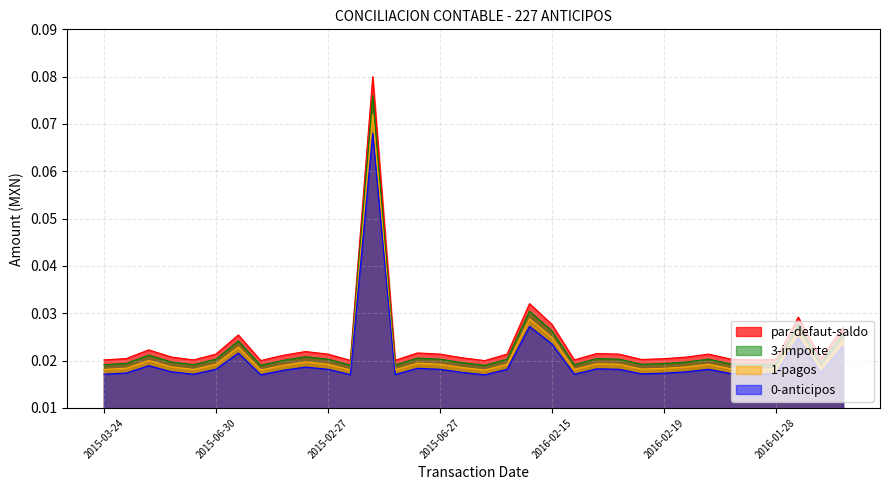

True or false: par-defaut-saldo and 0-anticipos intersect in this chart.

False